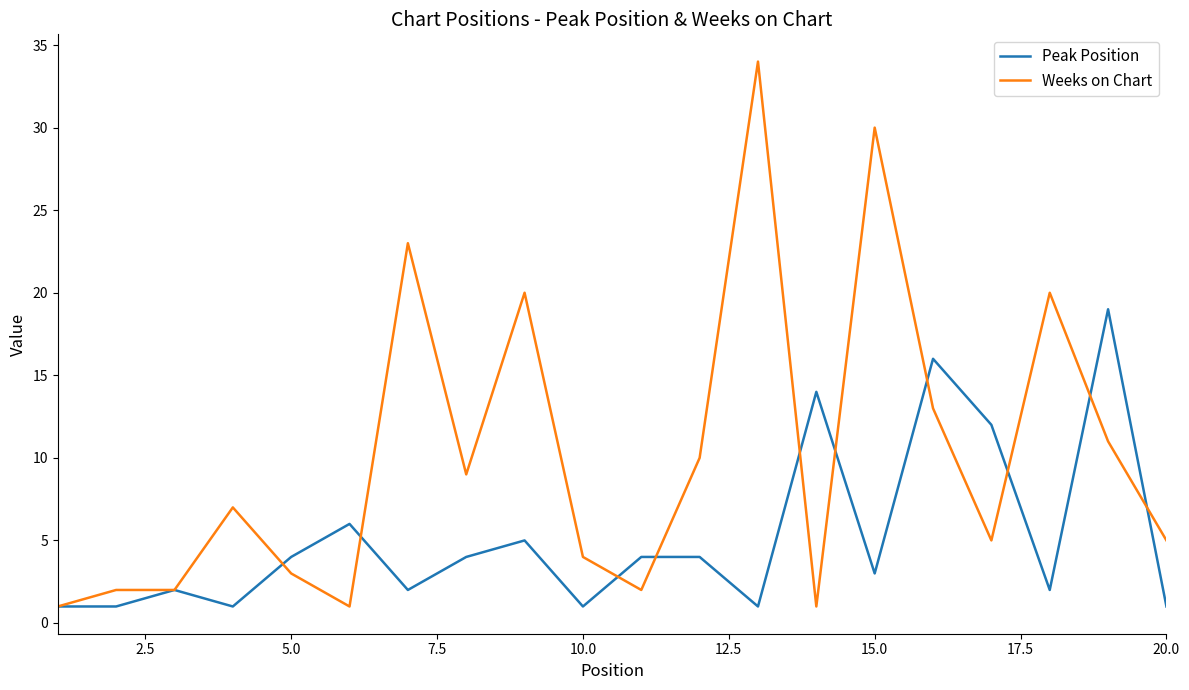

Which series has the largest range (max minus min)?

Weeks on Chart